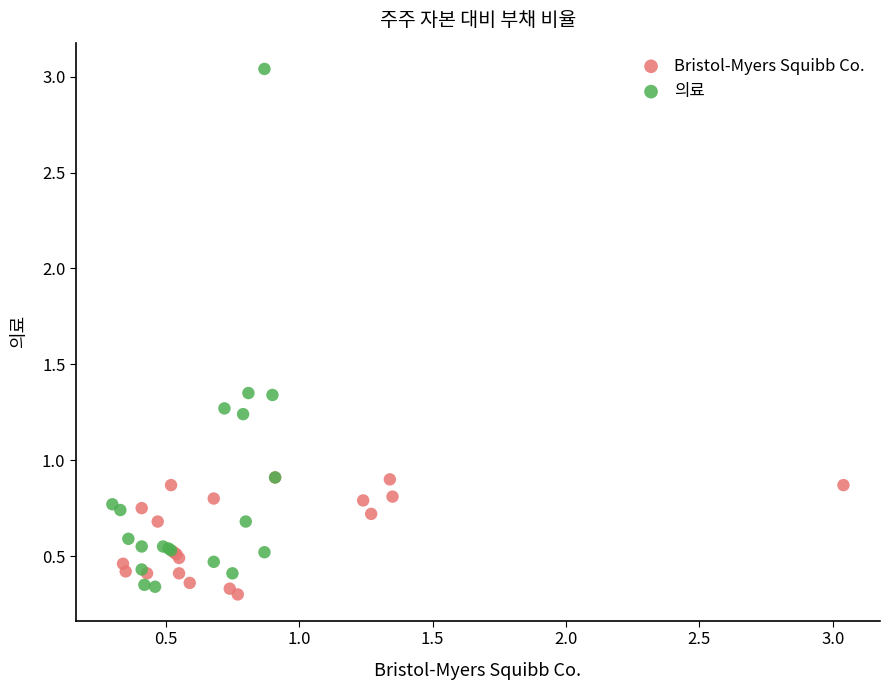

Which series has the widest spread of Y values?

의료